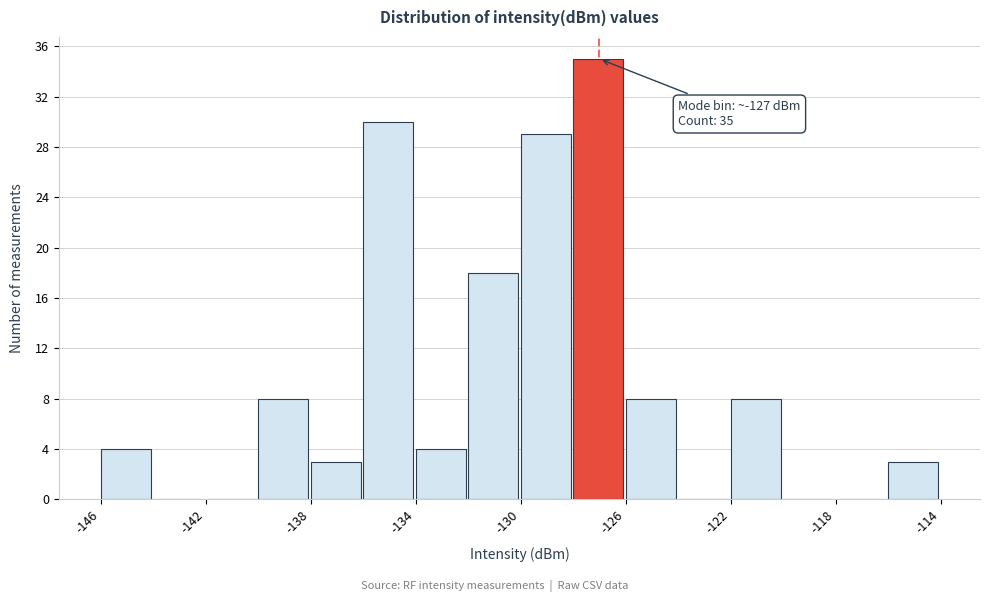

Which range on the x-axis has the tallest bar?

-128 to -126